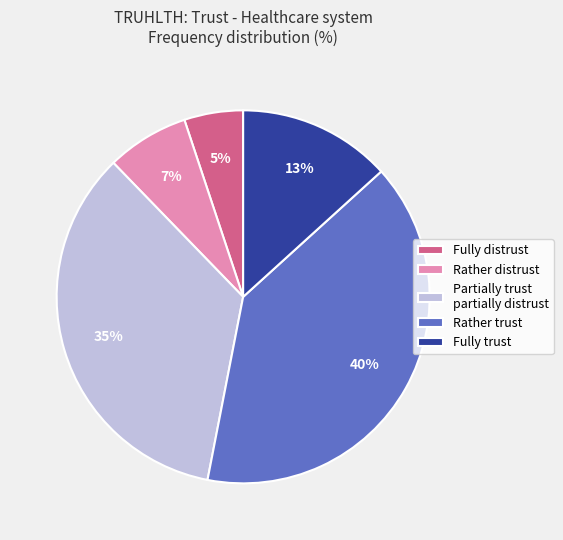

To the nearest percent, what percentage of the pie is Fully distrust?

5%